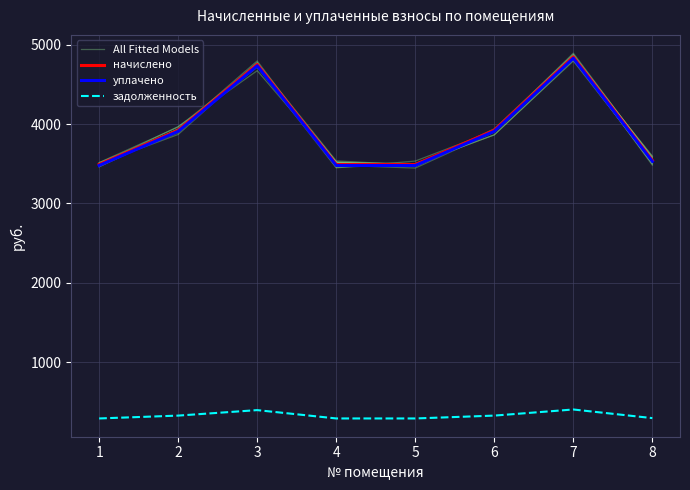

Reading left to right, extract all data points from this chart.

All Fitted Models: 3506.3	3918.4	4771.4	3537.1	3483.5	3915.5	4894.4	3565.4
начислено: 3491.4	3922.6	4752.0	3491.4	3490.6	3922.6	4847.0	3542.4
уплачено: 3479.3	3908.9	4735.5	3479.3	3478.4	3908.9	4830.2	3530.1
задолженность: 290.9	326.9	396.0	290.9	290.9	326.9	403.9	295.2